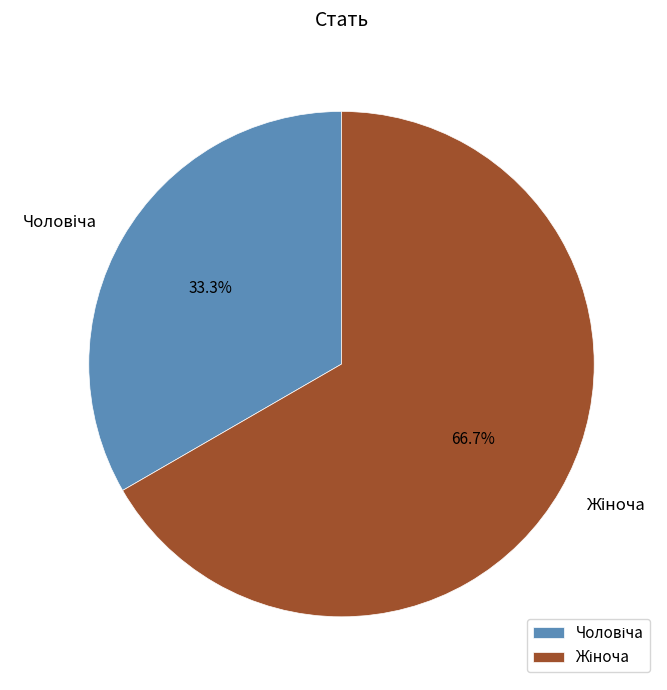

Is there a majority slice in this chart?

Yes